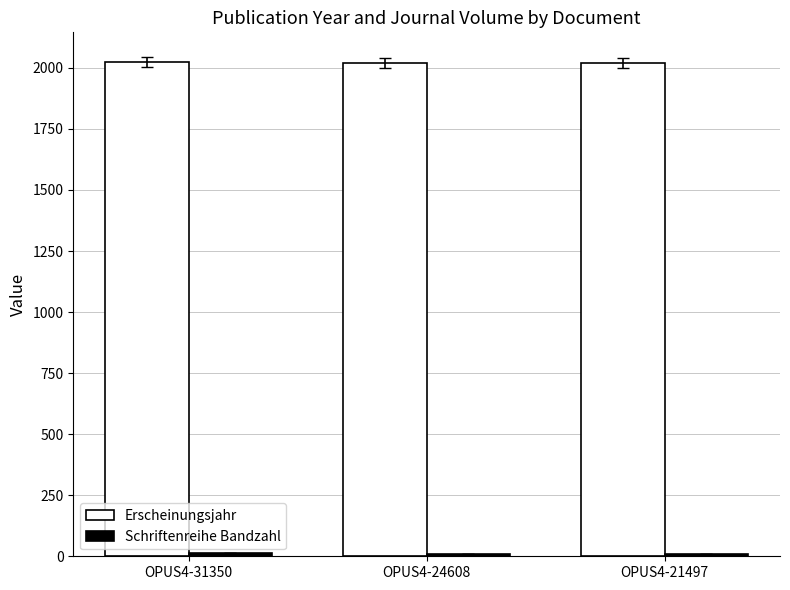

Which series has the largest total across all categories?

Erscheinungsjahr